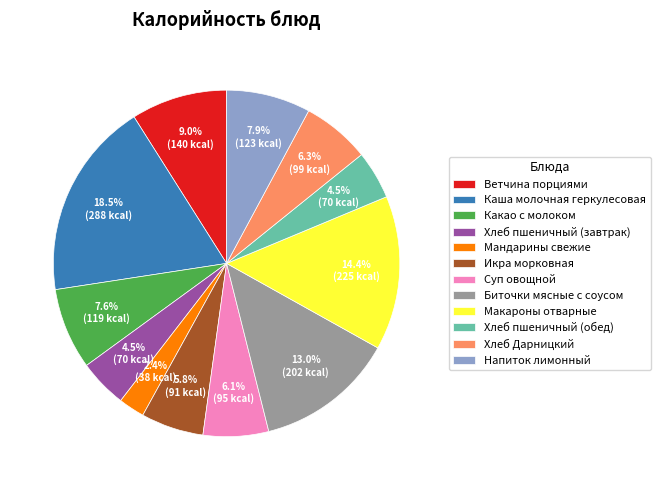

To the nearest percent, what portion does Ветчина порциями represent?

9%